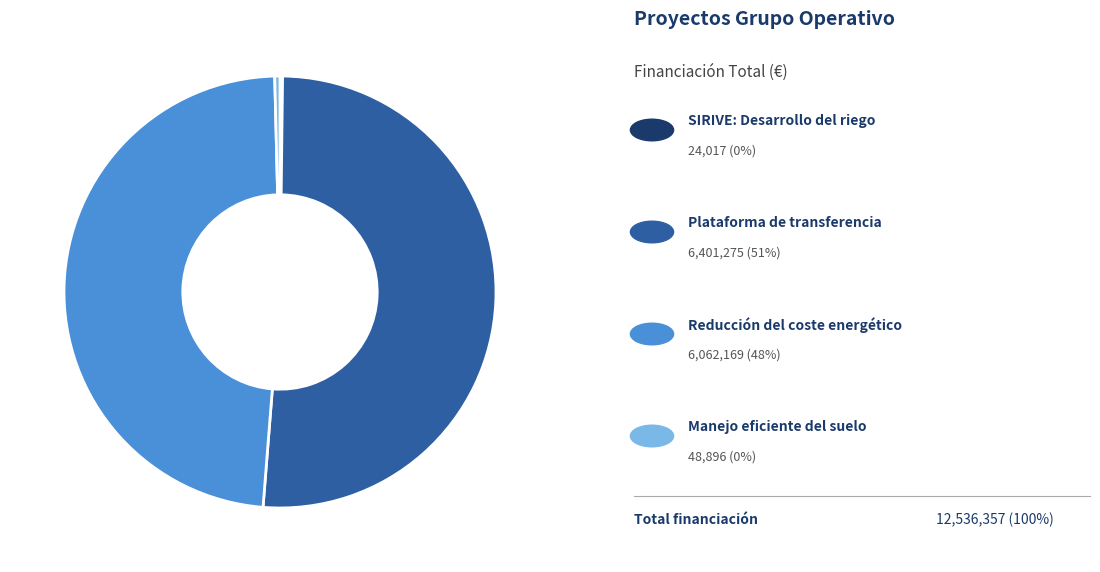

Is there a majority slice in this chart?

Yes